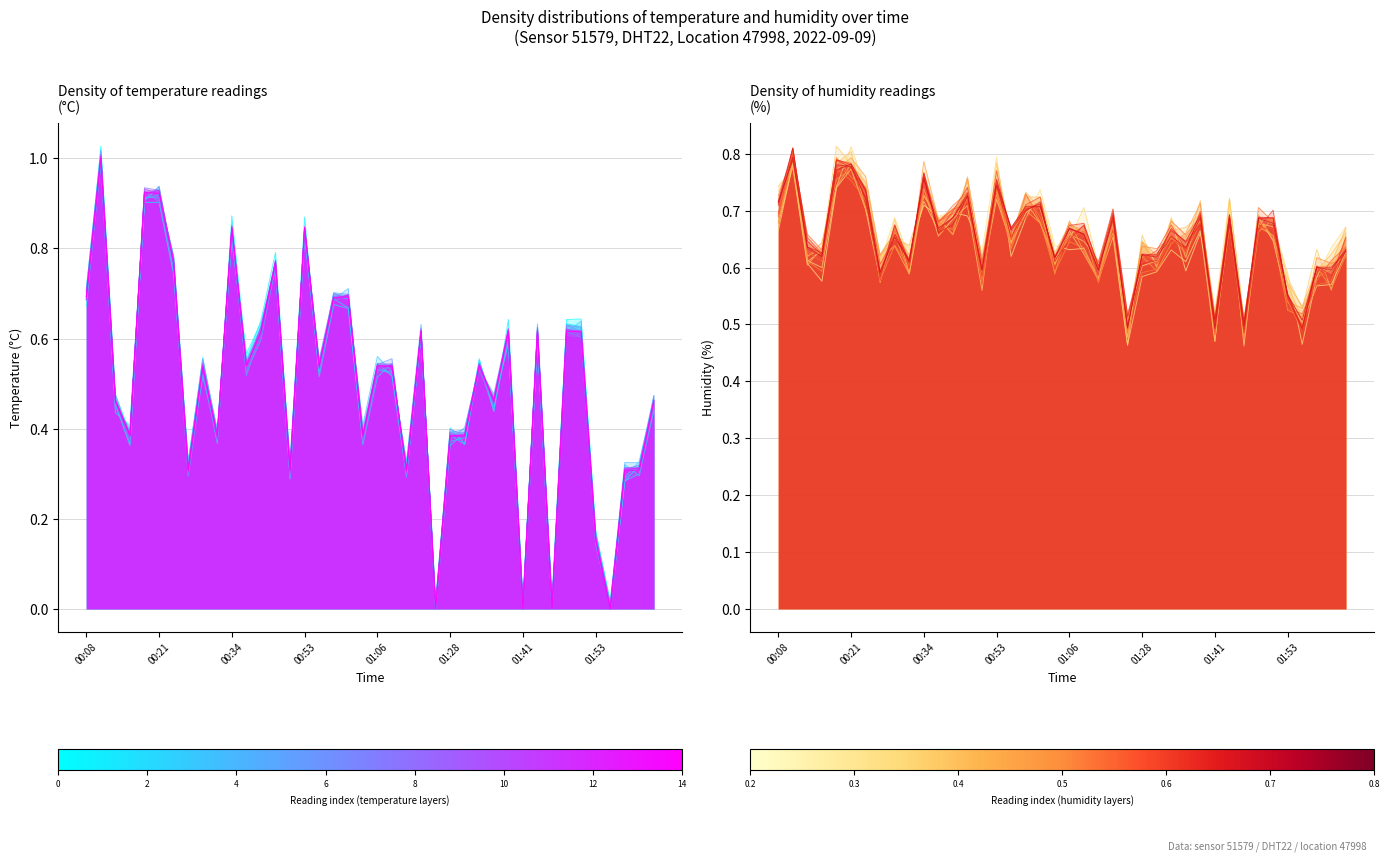

What is the average value?

0.5